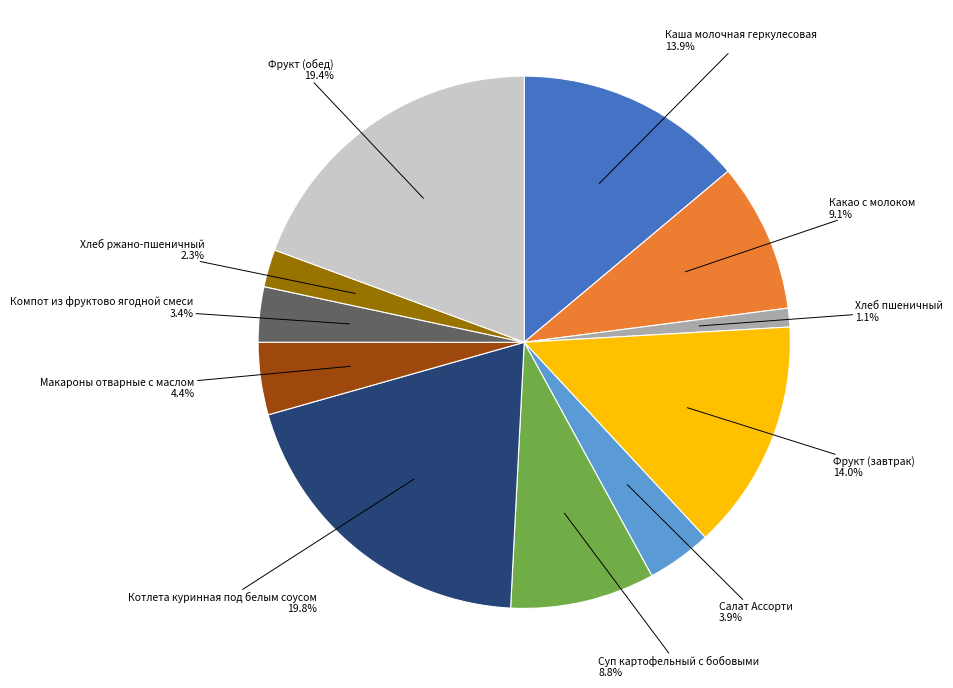

Is there any slice that represents more than half of the pie?

No